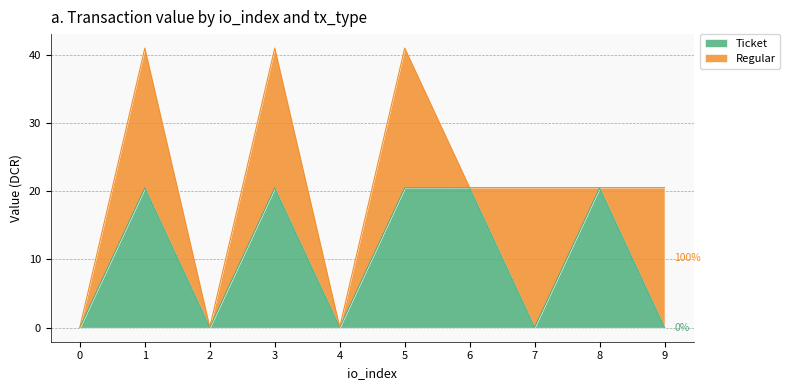

True or false: Ticket has a value of 0.0 at 0.

True